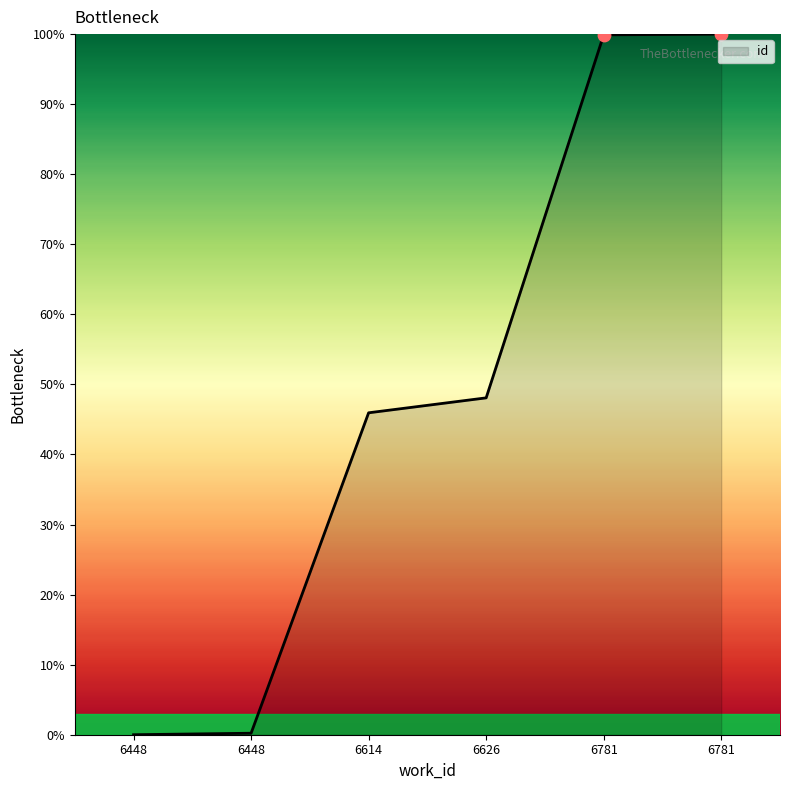

Does the chart have visible grid lines?

No